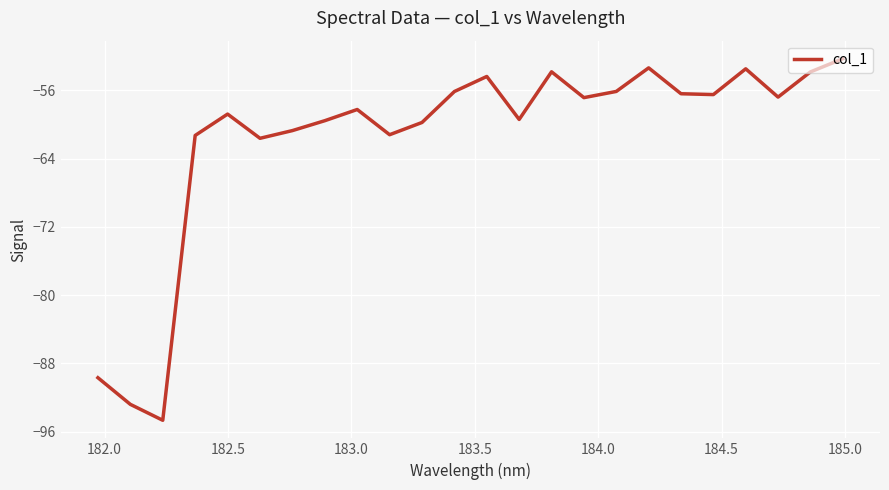

What is the smallest value displayed?

-94.7